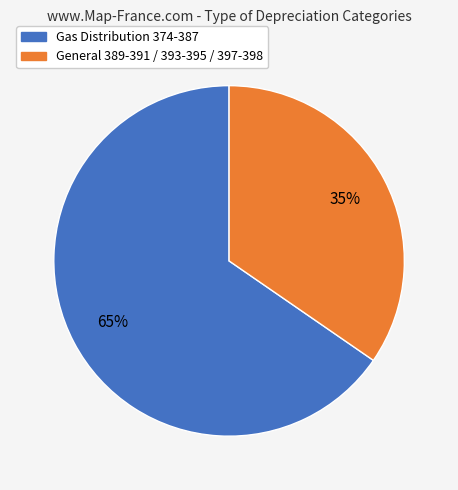

To the nearest percent, what is the average slice percentage?

50%